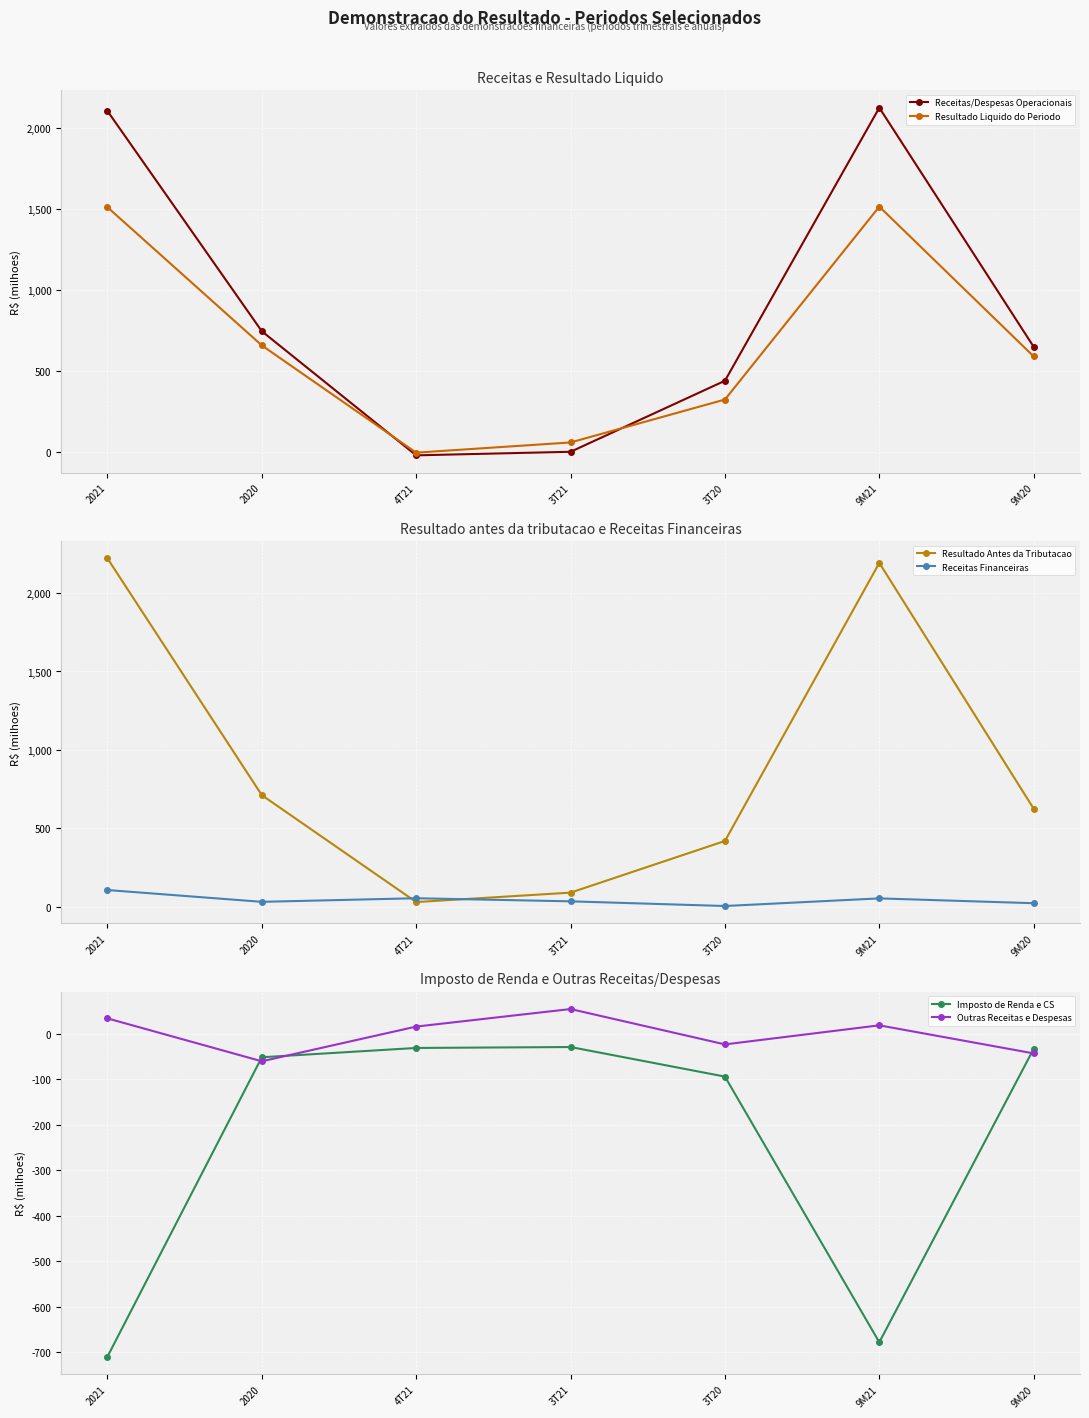

Rank the series at 4T21 from highest to lowest value.

Receitas Financeiras, Resultado Antes da Tributacao, Outras Receitas e Despesas, Resultado Liquido do Periodo, Receitas/Despesas Operacionais, Imposto de Renda e CS